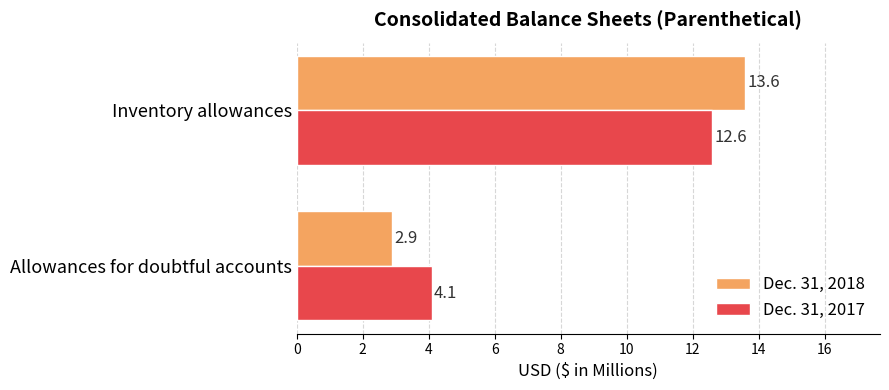

List the series in order of their peak value, highest first.

Dec. 31, 2018, Dec. 31, 2017